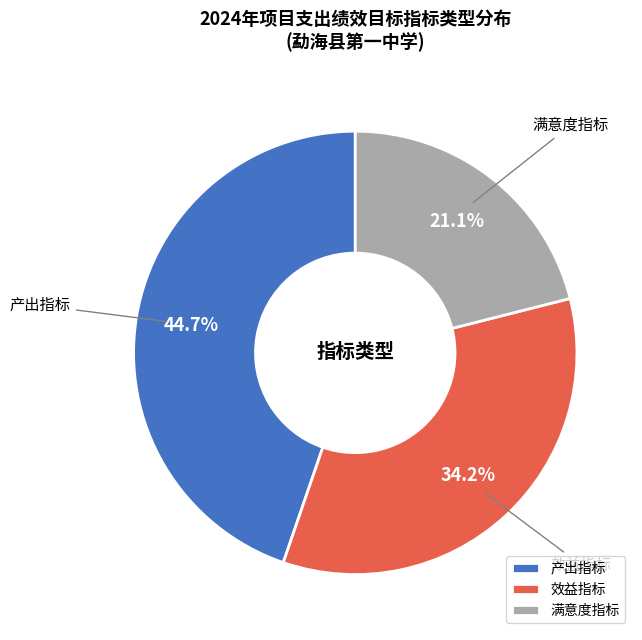

Which slice is the largest?

产出指标